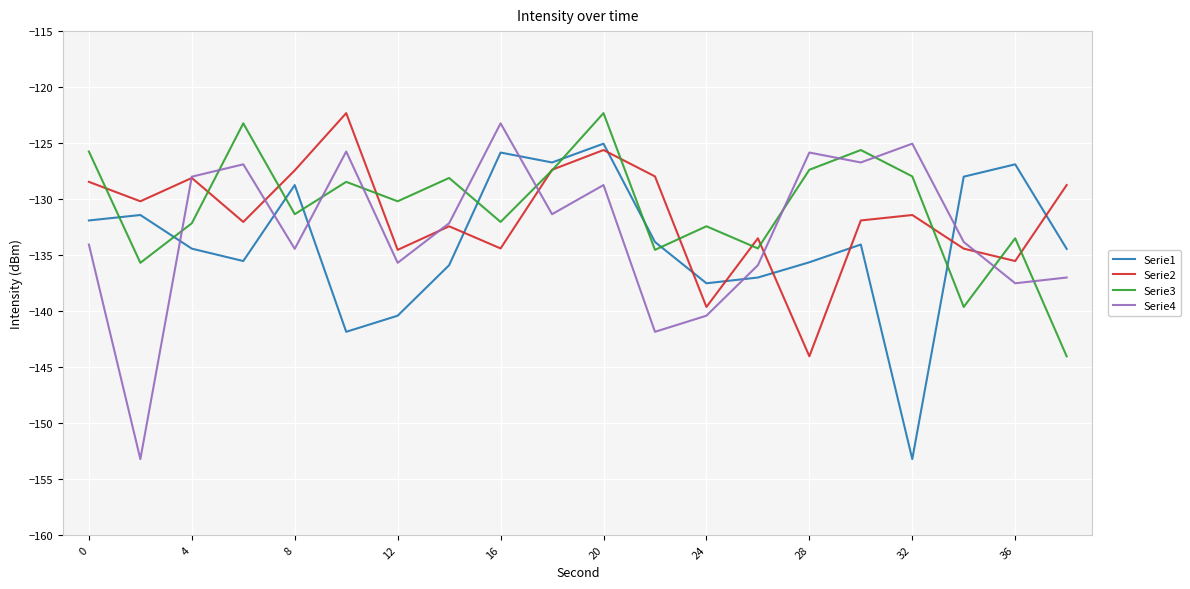

What is the highest value of the Serie3 series?

-122.3